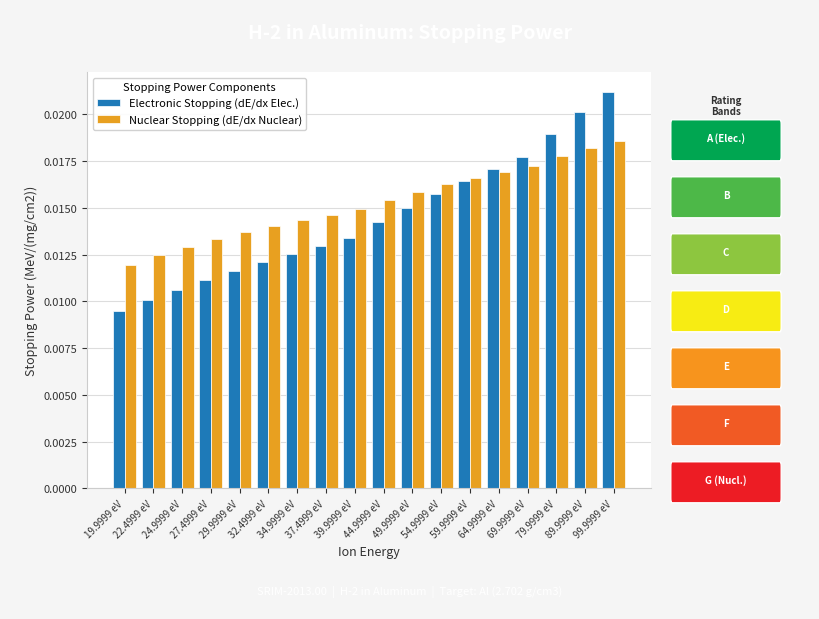

How many bars are there in each group?

2